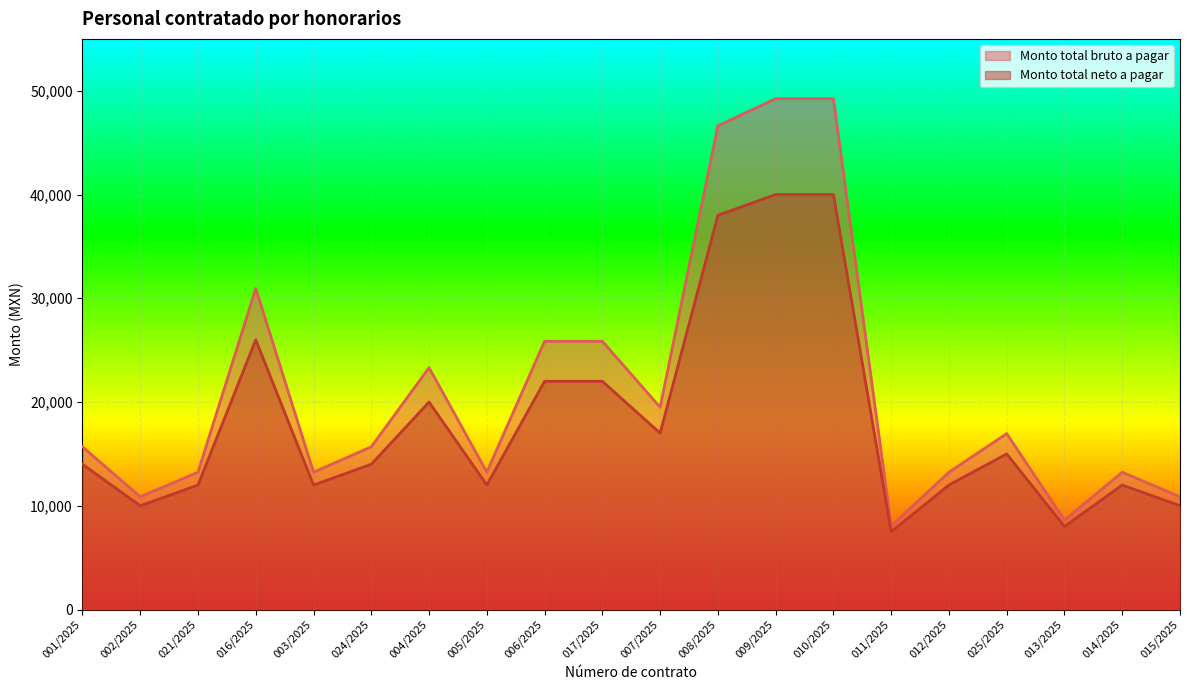

How many distinct data groups are displayed?

2